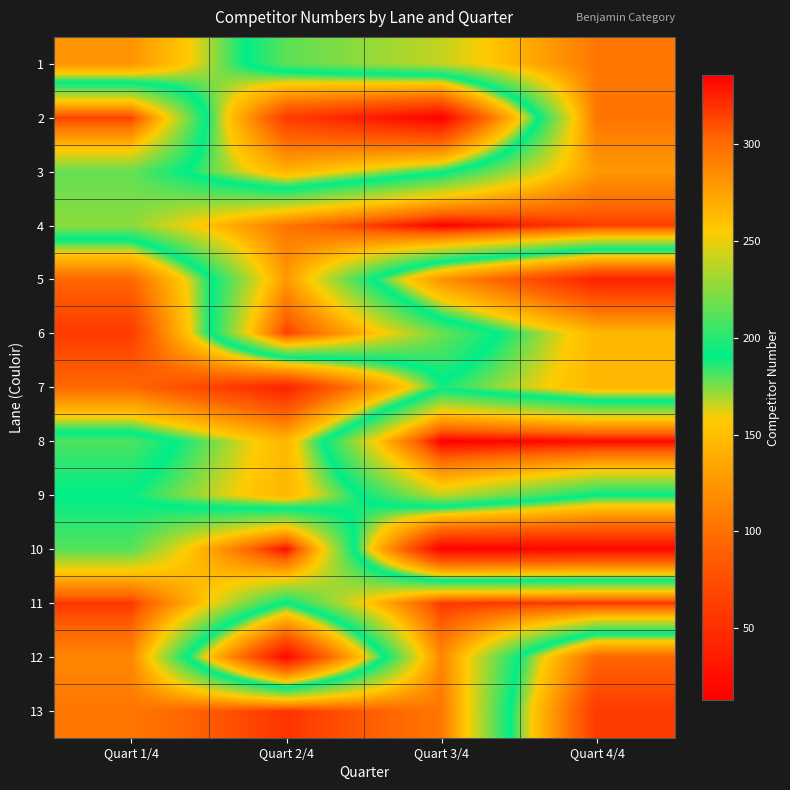

Reading left to right, what are all the values shown in this chart?

1: Quart 1/4=124	Quart 2/4=214	Quart 3/4=240	Quart 4/4=295
2: Quart 1/4=315	Quart 2/4=61	Quart 3/4=13	Quart 4/4=296
3: Quart 1/4=216	Quart 2/4=144	Quart 3/4=188	Quart 4/4=279
4: Quart 1/4=226	Quart 2/4=296	Quart 3/4=336	Quart 4/4=316
5: Quart 1/4=94	Quart 2/4=279	Quart 3/4=122	Quart 4/4=39
6: Quart 1/4=60	Quart 2/4=316	Quart 3/4=218	Quart 4/4=146
7: Quart 1/4=96	Quart 2/4=39	Quart 3/4=188	Quart 4/4=145
8: Quart 1/4=210	Quart 2/4=146	Quart 3/4=336	Quart 4/4=332
9: Quart 1/4=190	Quart 2/4=145	Quart 3/4=240	Quart 4/4=191
10: Quart 1/4=212	Quart 2/4=332	Quart 3/4=13	Quart 4/4=20
11: Quart 1/4=318	Quart 2/4=191	Quart 3/4=318	Quart 4/4=319
12: Quart 1/4=288	Quart 2/4=20	Quart 3/4=288	Quart 4/4=94
13: Quart 1/4=295	Quart 2/4=319	Quart 3/4=295	Quart 4/4=60